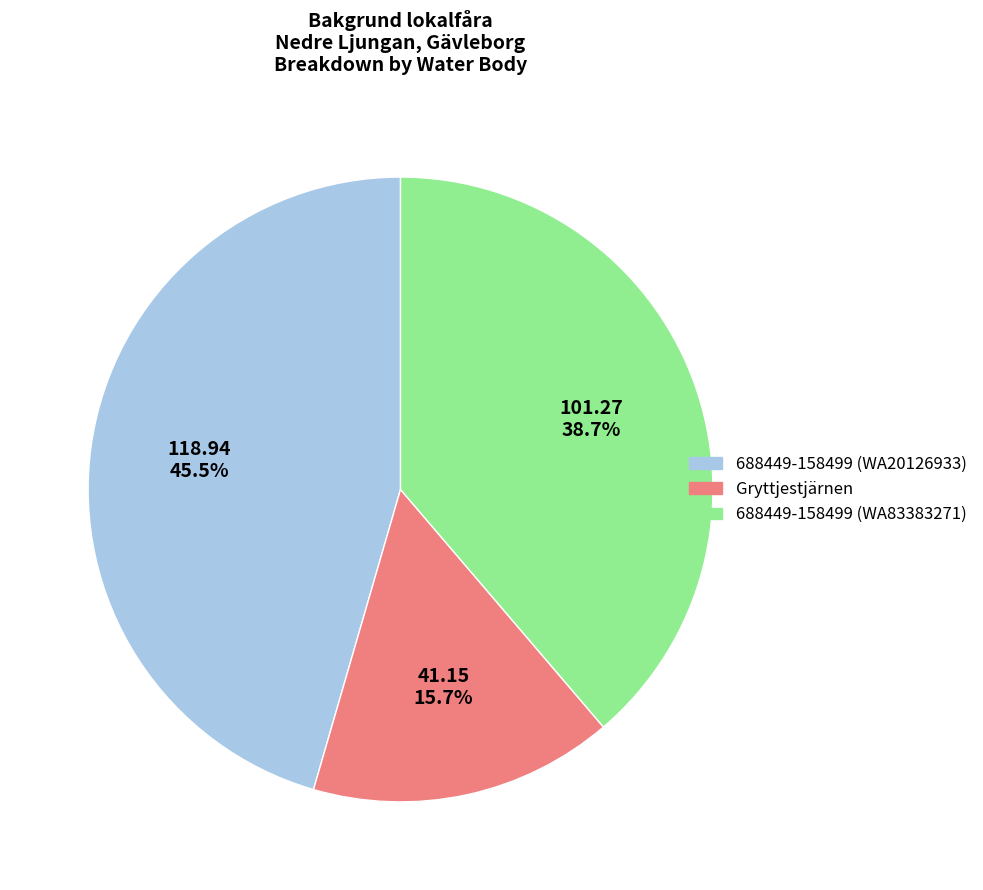

Is there a majority slice in this chart?

No